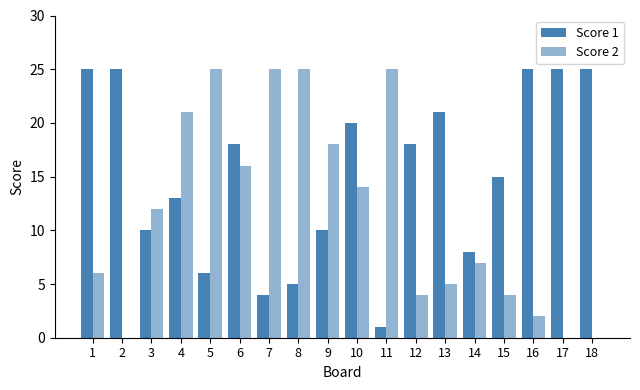

What is the spread (max minus min) of values at 4?

8